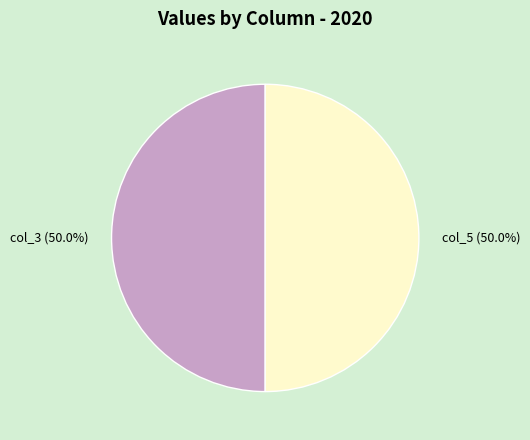

Count the number of slices in the pie.

2